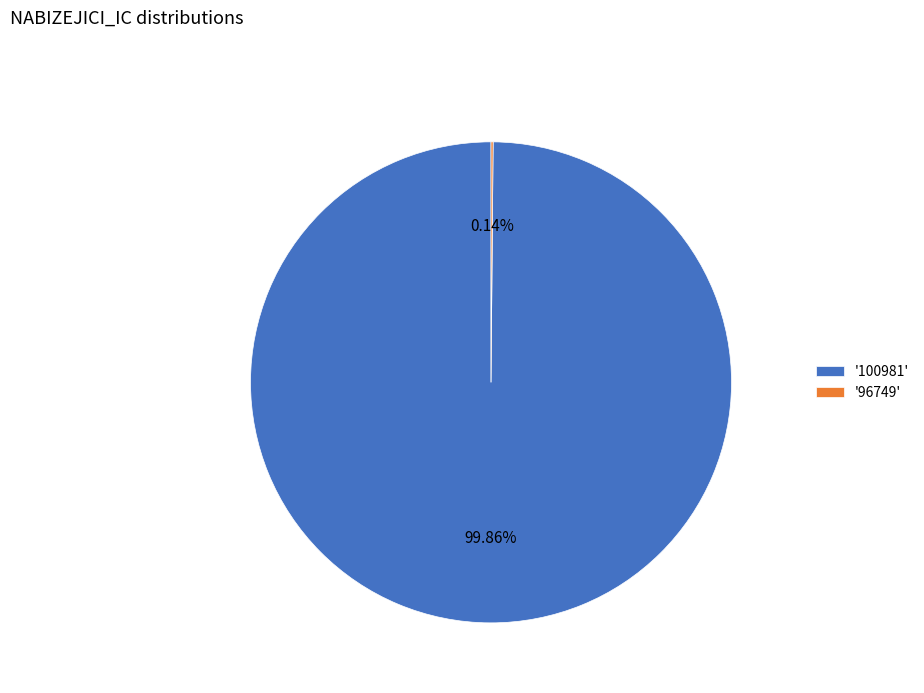

Which slice represents more than half of the pie?

'100981'